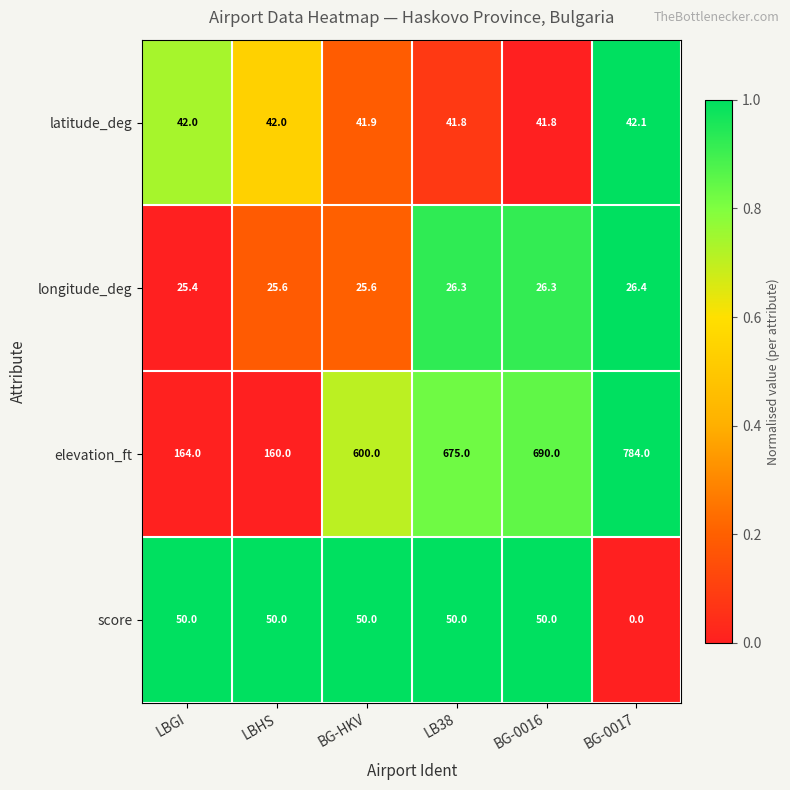

What is the spread (max minus min) of values at LB38?

648.7